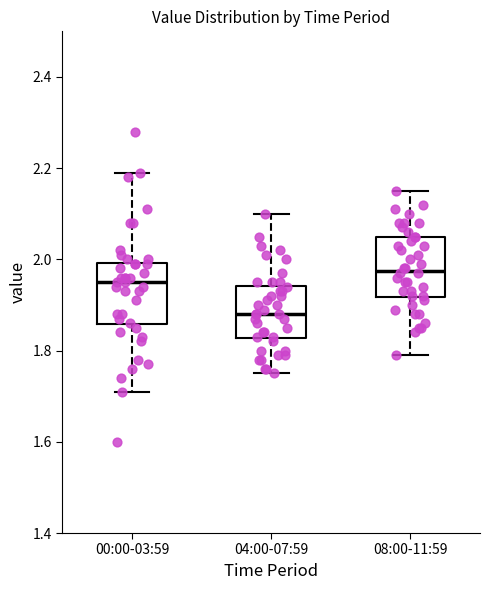

Reading left to right, read every box against the y-axis: the position of its median line, the range the box covers, and the ends of its whiskers. The values are not printed on the chart, so give them approximately, as read against the axis.

00:00-03:59: median 1.96, box 1.86 to 2.00, whiskers 1.72 to 2.20
04:00-07:59: median 1.88, box 1.82 to 1.94, whiskers 1.76 to 2.10
08:00-11:59: median 1.98, box 1.92 to 2.06, whiskers 1.80 to 2.16